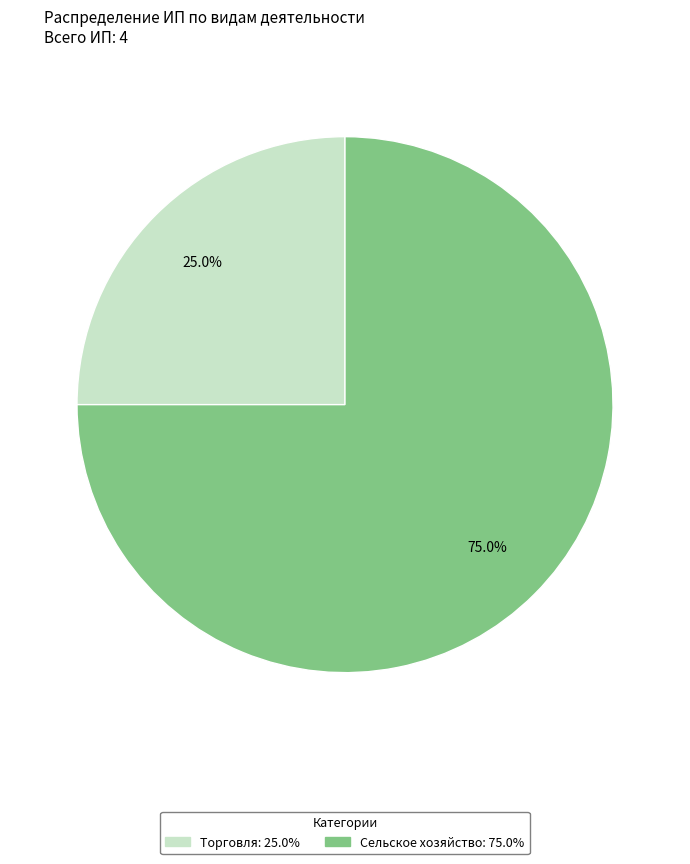

Count the number of slices in the pie.

2